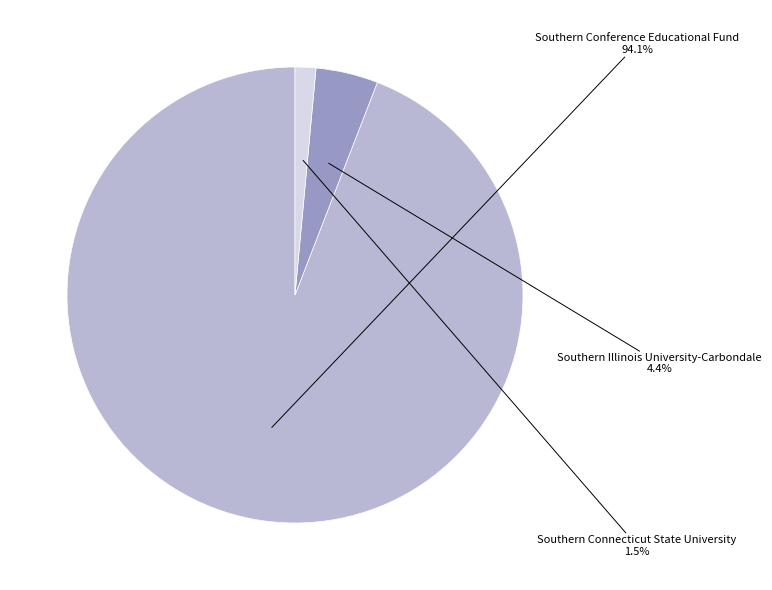

To the nearest percent, what is the average slice percentage?

33%